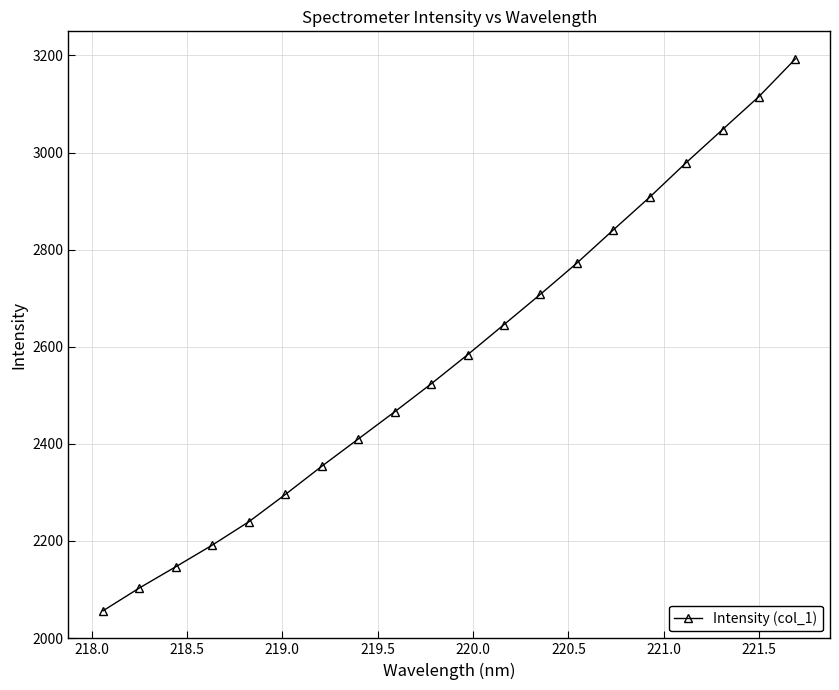

What is the minimum value shown in the chart?

2056.3